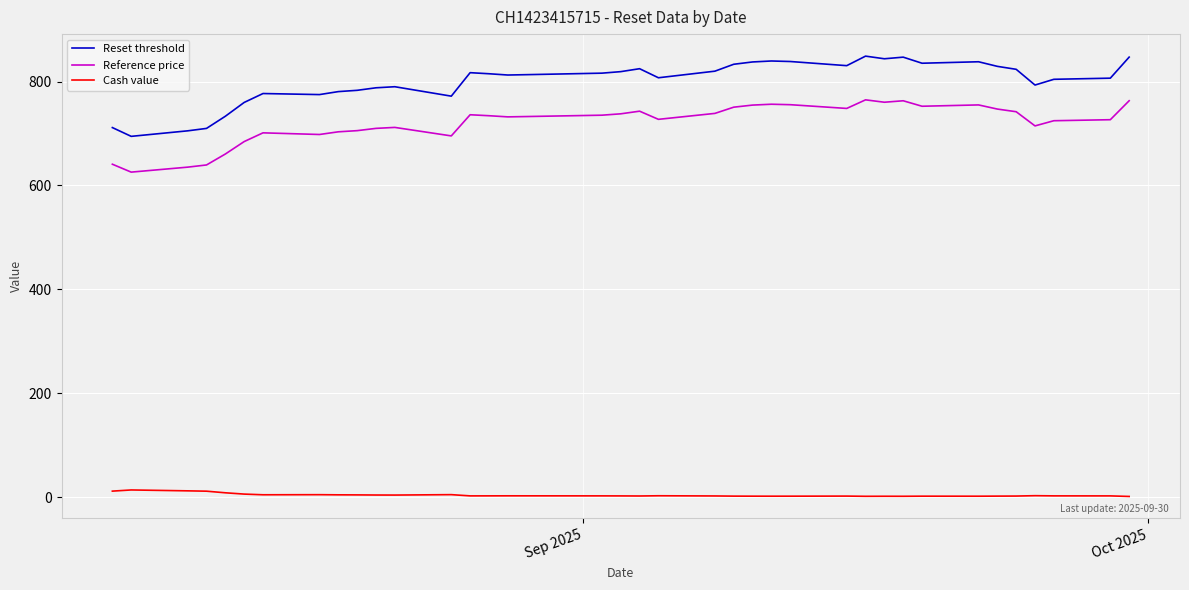

What is the difference between the maximum and minimum values in the Reference price series?

139.1